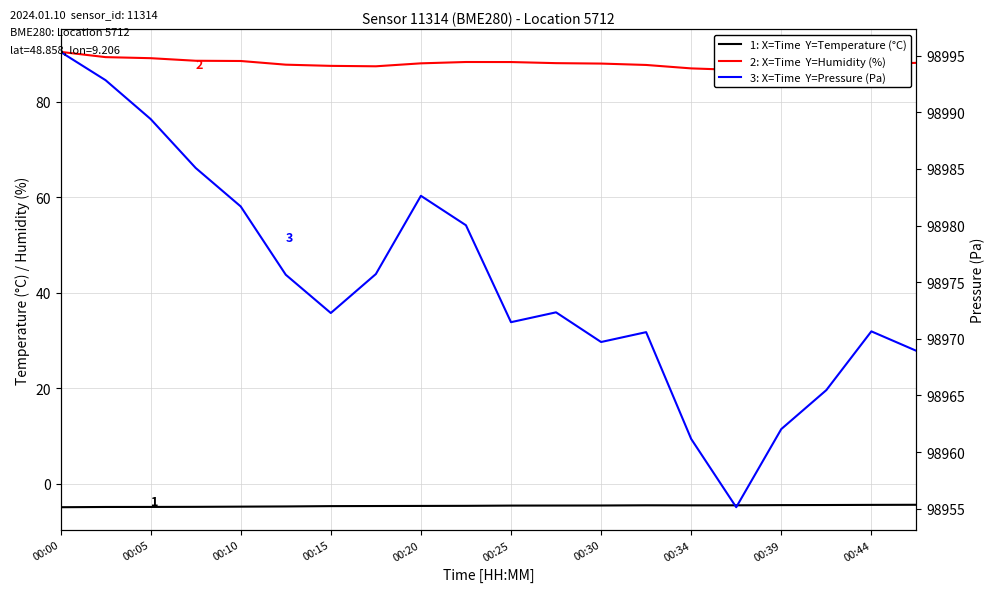

Rank the series by their maximum value, from highest to lowest.

3: X=Time  Y=Pressure (Pa), 2: X=Time  Y=Humidity (%), 1: X=Time  Y=Temperature (°C)